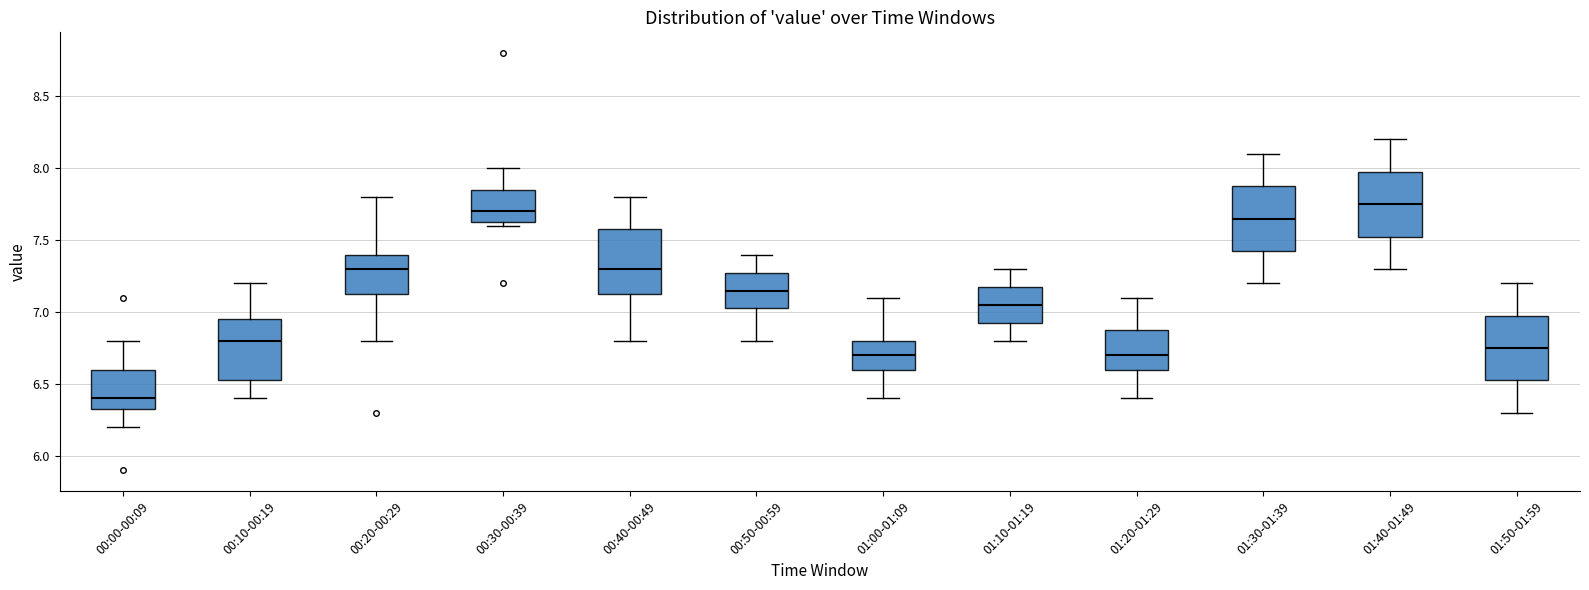

Reading left to right, read every box against the y-axis: the position of its median line, the range the box covers, and the ends of its whiskers. The values are not printed on the chart, so give them approximately, as read against the axis.

00:00-00:09: median 6.40, box 6.35 to 6.60, whiskers 6.20 to 6.80
00:10-00:19: median 6.80, box 6.55 to 6.95, whiskers 6.40 to 7.20
00:20-00:29: median 7.30, box 7.15 to 7.40, whiskers 6.80 to 7.80
00:30-00:39: median 7.70, box 7.65 to 7.85, whiskers 7.60 to 8.00
00:40-00:49: median 7.30, box 7.15 to 7.60, whiskers 6.80 to 7.80
00:50-00:59: median 7.15, box 7.05 to 7.30, whiskers 6.80 to 7.40
01:00-01:09: median 6.70, box 6.60 to 6.80, whiskers 6.40 to 7.10
01:10-01:19: median 7.05, box 6.95 to 7.20, whiskers 6.80 to 7.30
01:20-01:29: median 6.70, box 6.60 to 6.90, whiskers 6.40 to 7.10
01:30-01:39: median 7.65, box 7.45 to 7.90, whiskers 7.20 to 8.10
01:40-01:49: median 7.75, box 7.55 to 8.00, whiskers 7.30 to 8.20
01:50-01:59: median 6.75, box 6.55 to 7.00, whiskers 6.30 to 7.20